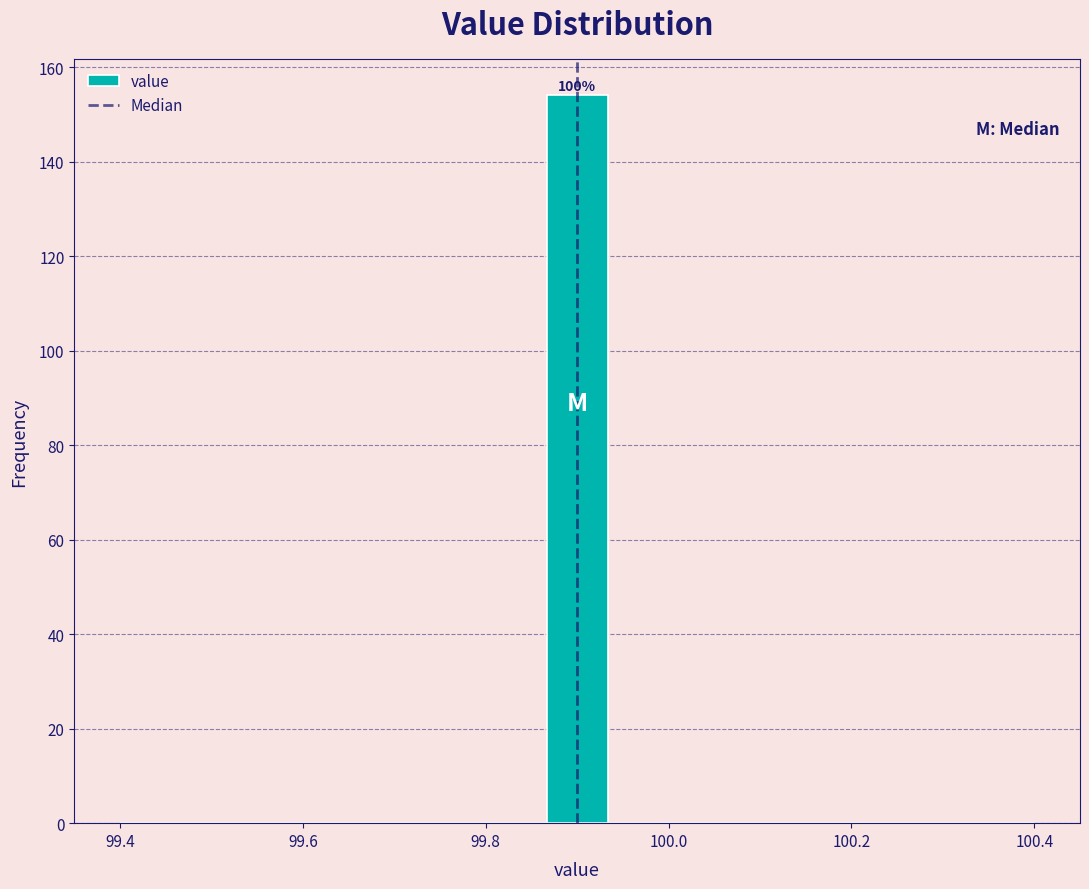

Read against the x-axis, roughly where is the centre of the tallest bar?

99.90